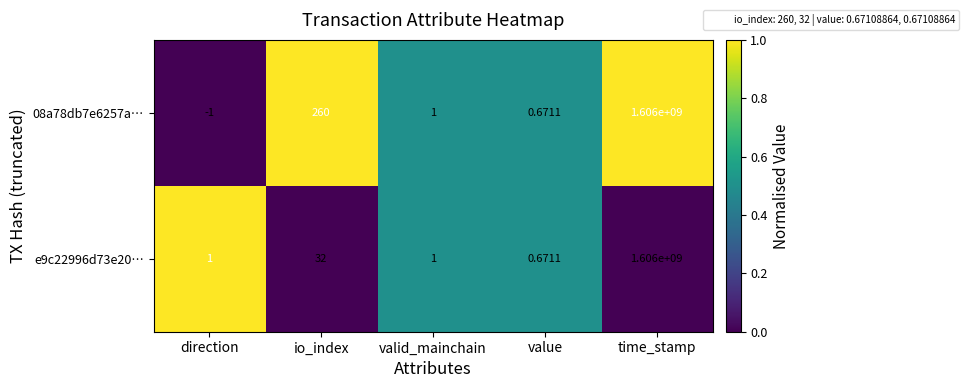

How many data points does each series have?

5